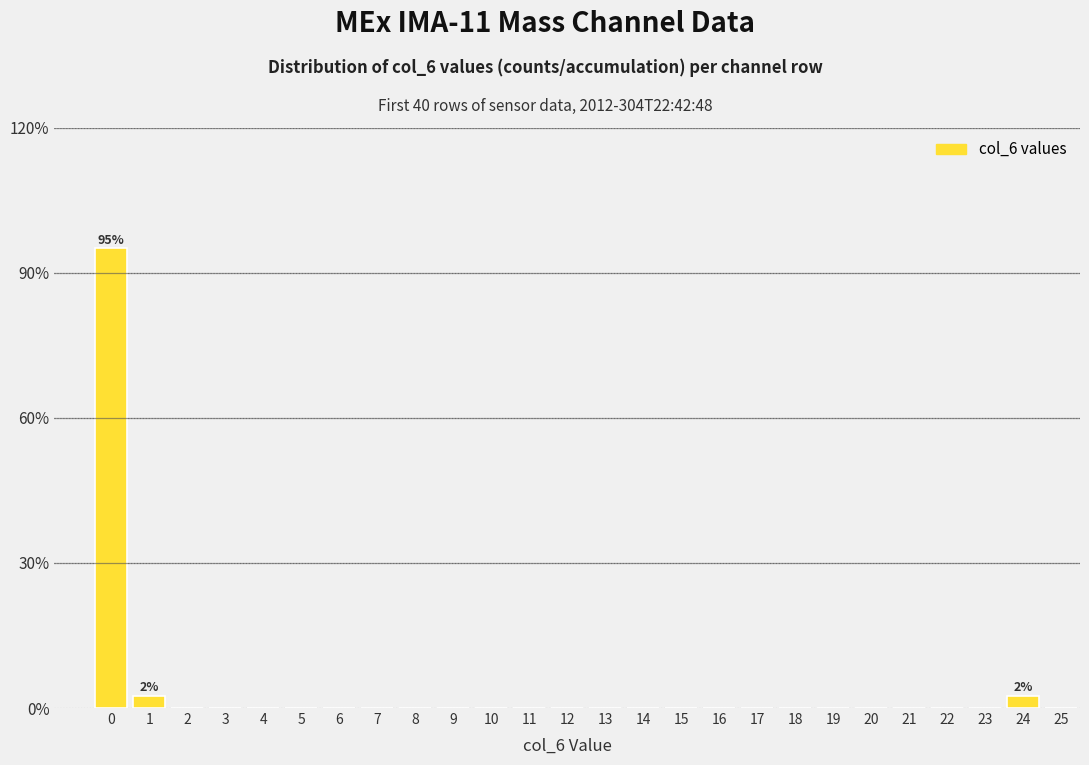

Reading right to left, list all the values displayed in this chart.

25=0.0	24=2.5	23=0.0	22=0.0	21=0.0	20=0.0	19=0.0	18=0.0	17=0.0	16=0.0	15=0.0	14=0.0	13=0.0	12=0.0	11=0.0	10=0.0	9=0.0	8=0.0	7=0.0	6=0.0	5=0.0	4=0.0	3=0.0	2=0.0	1=2.5	0=95.0